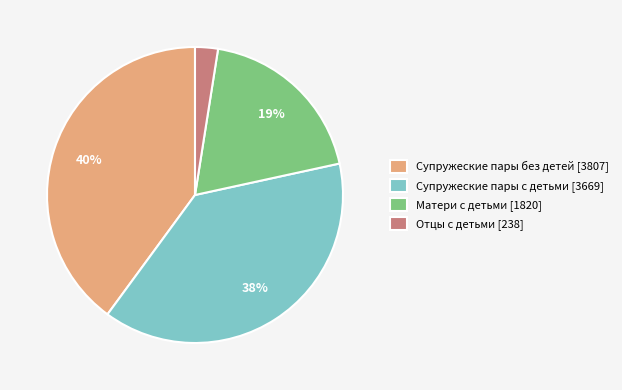

What percentage is the Супружеские пары без детей slice, to the nearest percent?

40%